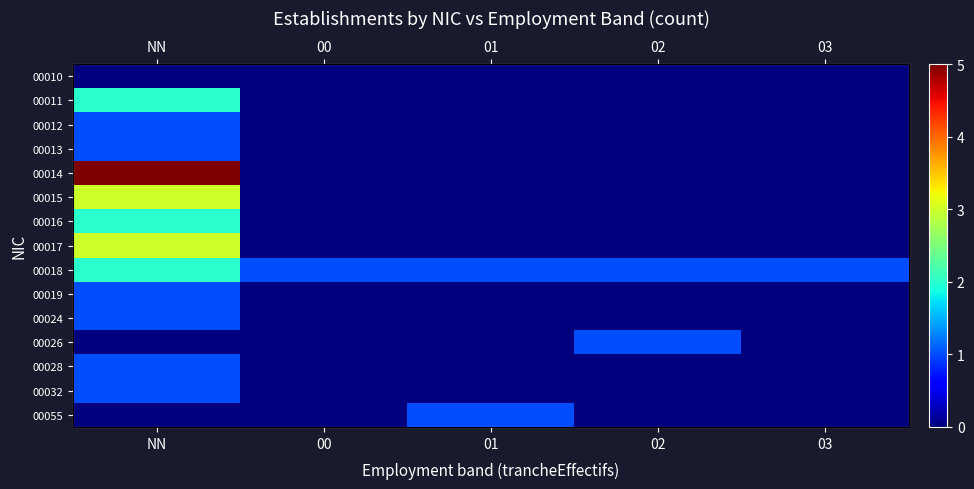

What is the maximum value shown in the chart?

5